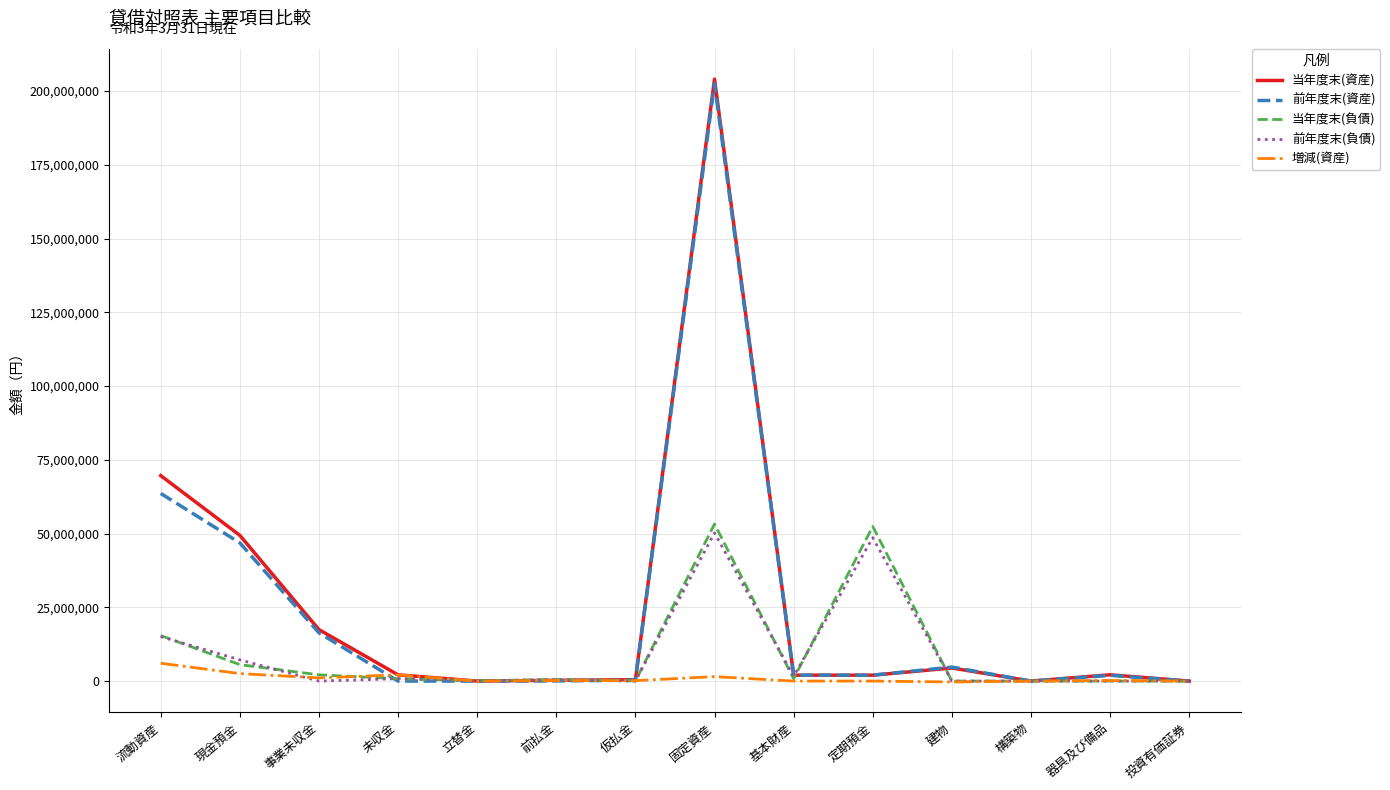

Is the value of 前年度末(負債) at 定期預金 greater than the value of 当年度末(資産) at 前払金?

Yes